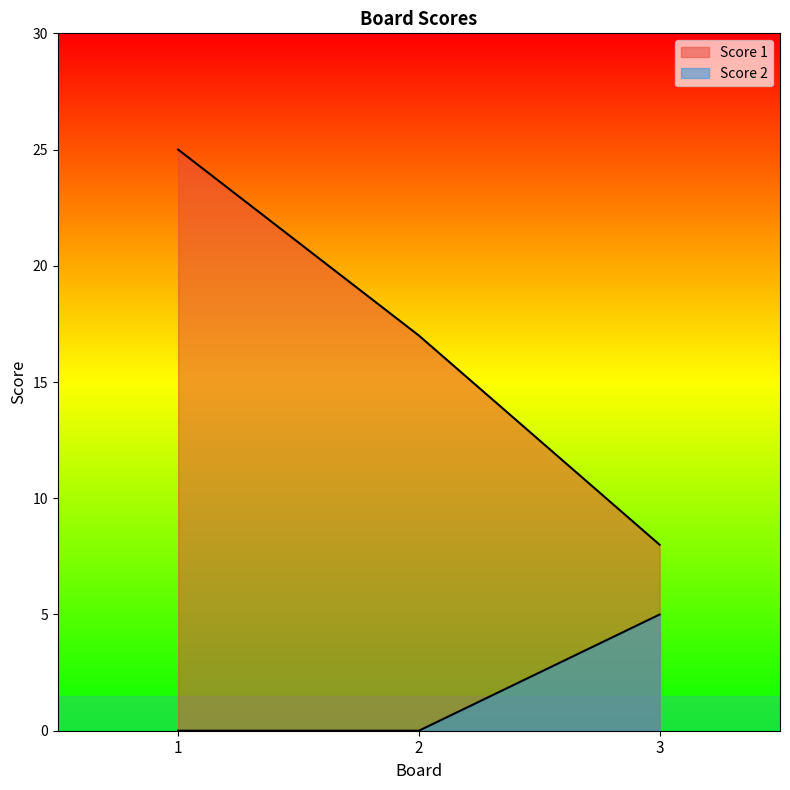

True or false: Score 2 has a value of 2 at 1.

False